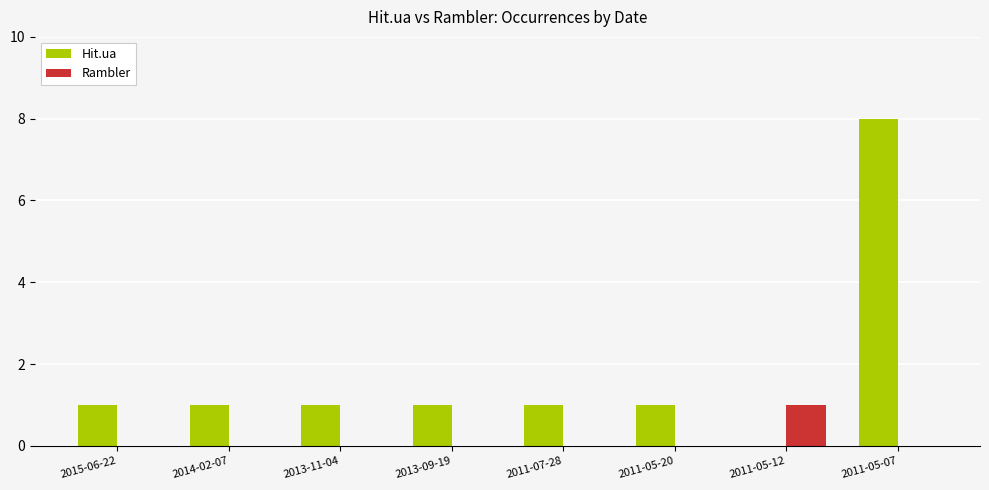

The Rambler series shows 1 at 2011-05-20. True or false?

False